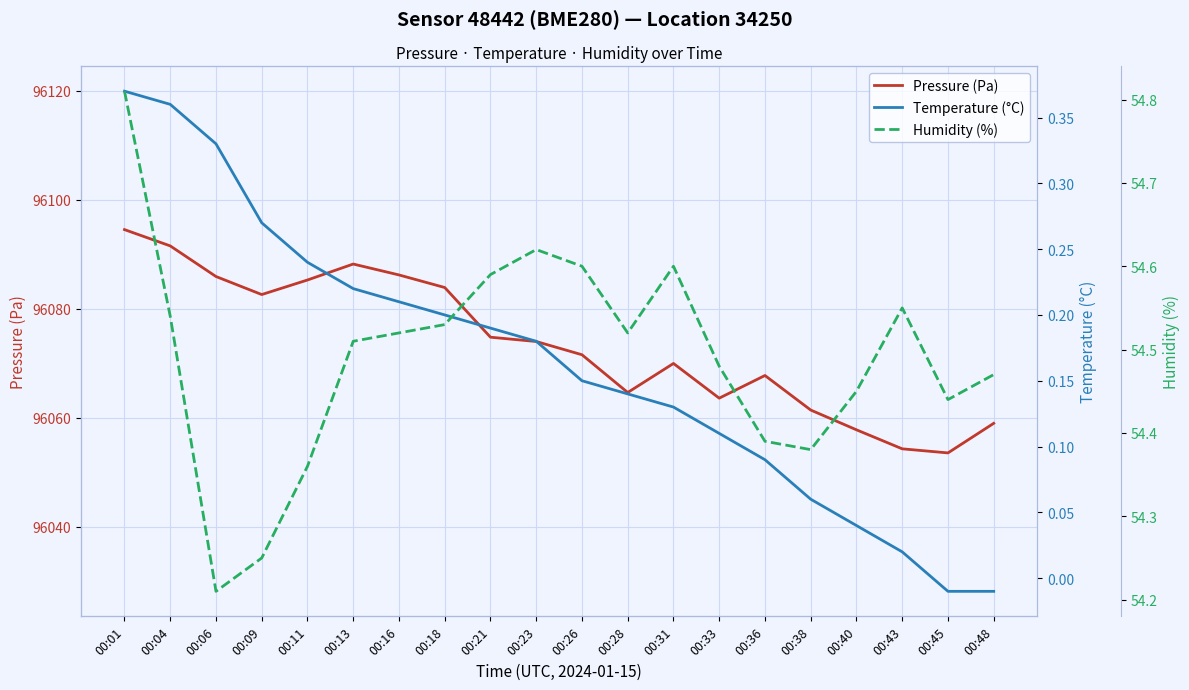

What is the total value across all series at 00:04?

96146.5